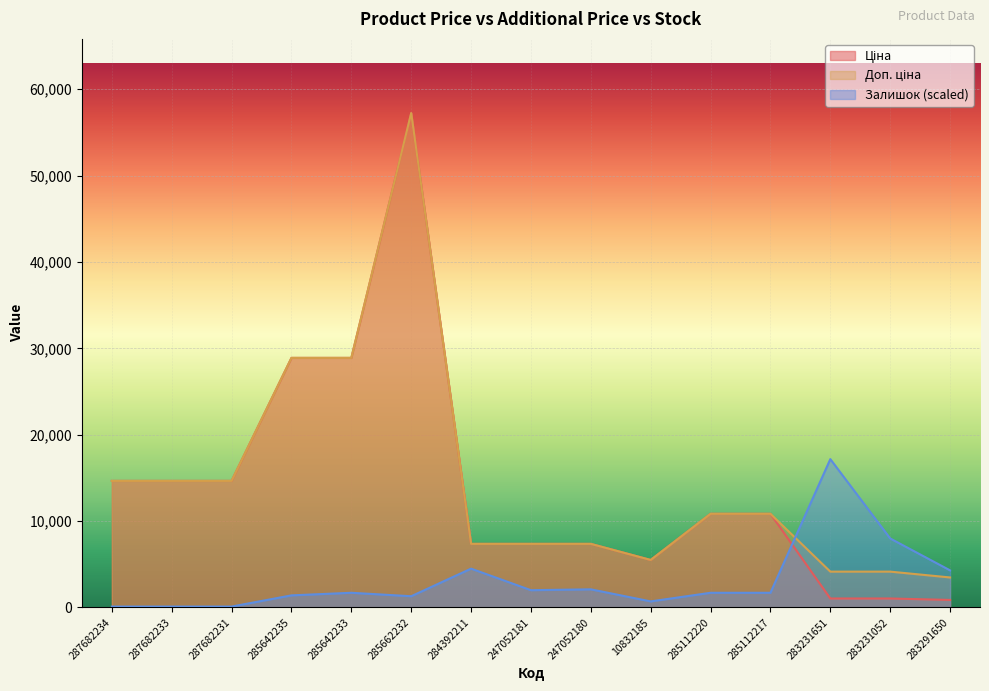

Rank the series by their maximum value, from lowest to highest.

Залишок, Ціна, Доп. ціна